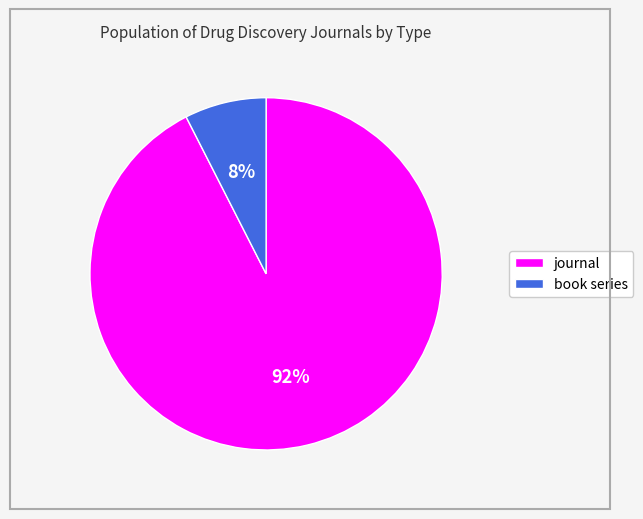

Combined, do journal and book series account for over 50%?

Yes